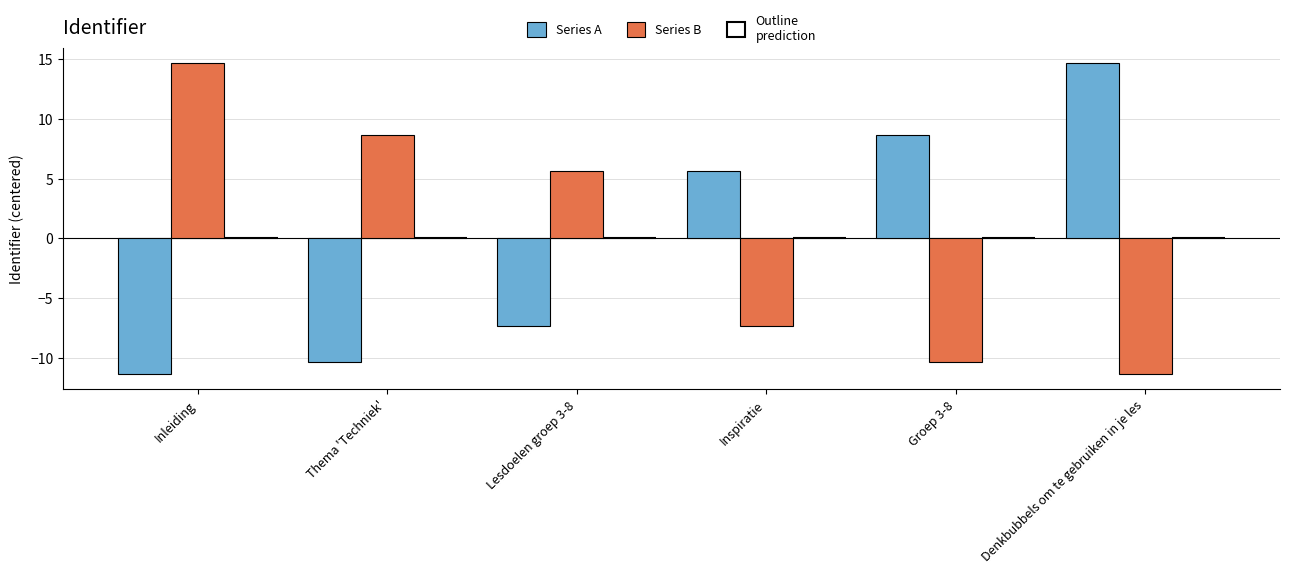

How many bars are there in each group?

2